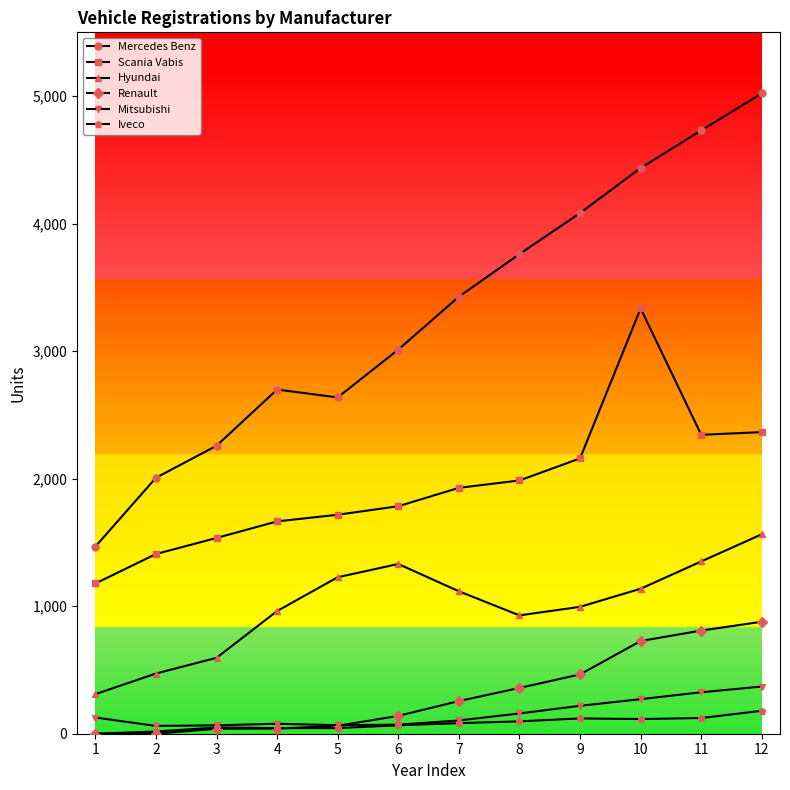

What is the approximate value of Mercedes Benz at 2?

2007